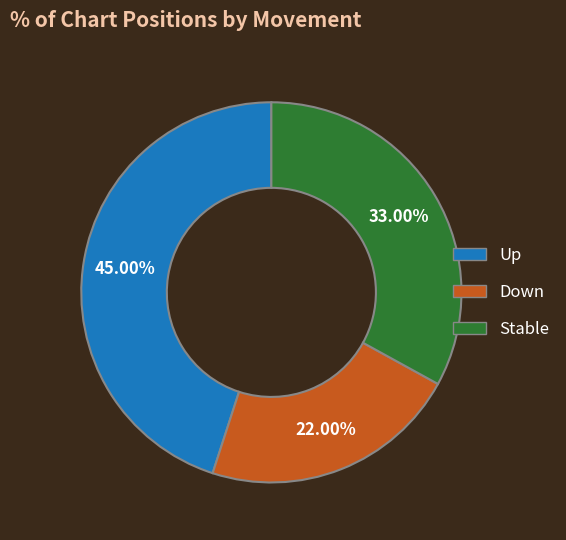

Is there any slice that represents more than half of the pie?

No